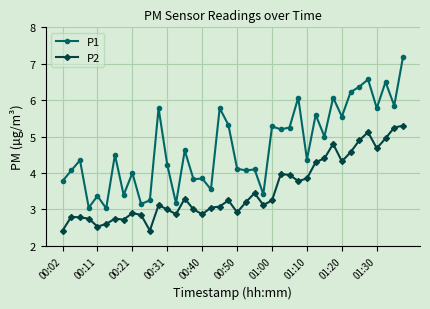

What is the difference between the maximum and minimum values in the P2 series?

2.9